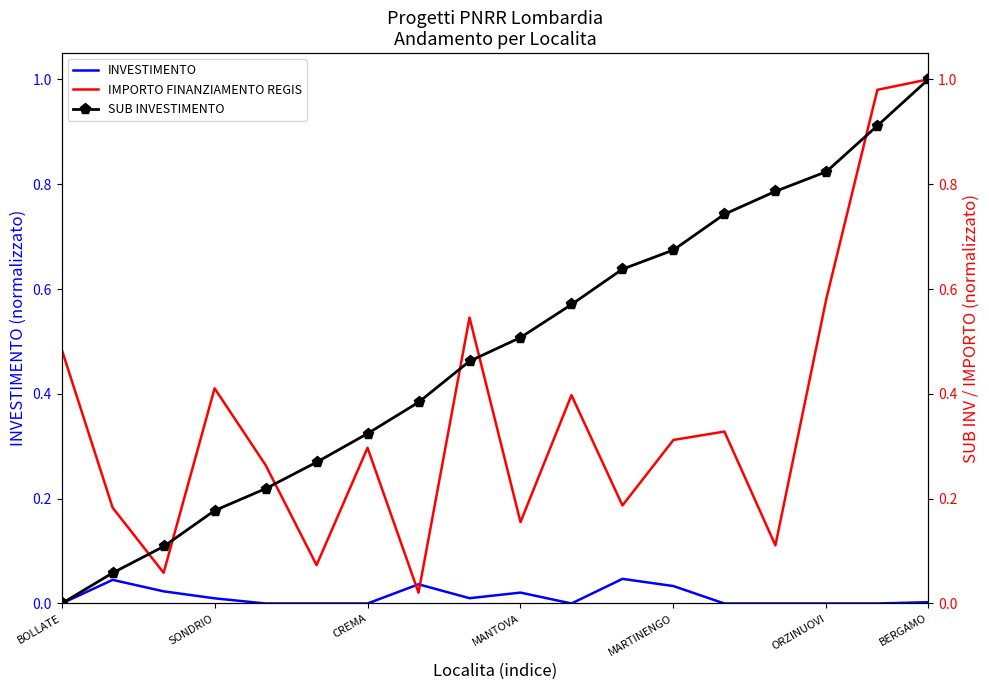

What is the highest value of the IMPORTO FINANZIAMENTO REGIS series?

1.0